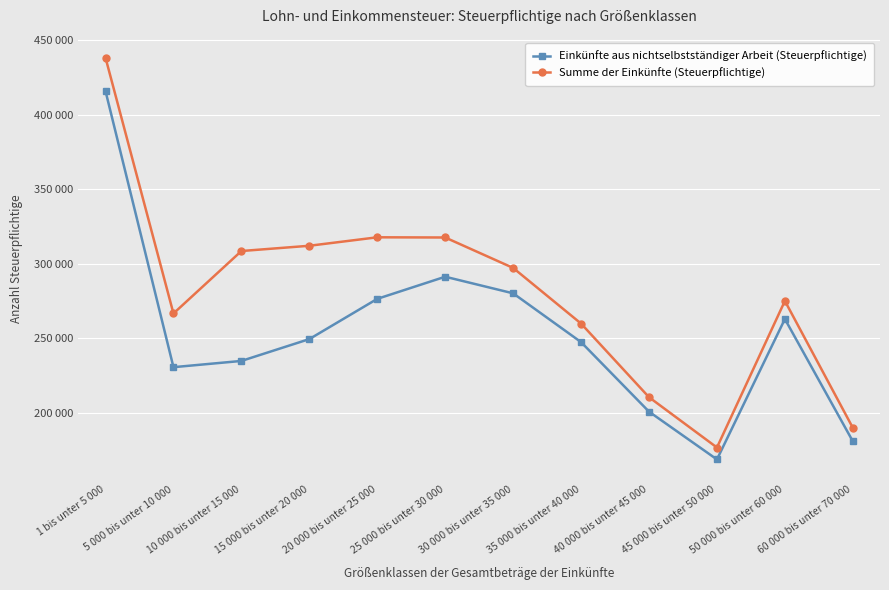

True or false: Einkünfte aus nichtselbstständiger Arbeit (Steuerpflichtige) and Summe der Einkünfte (Steuerpflichtige) cross at least once.

False